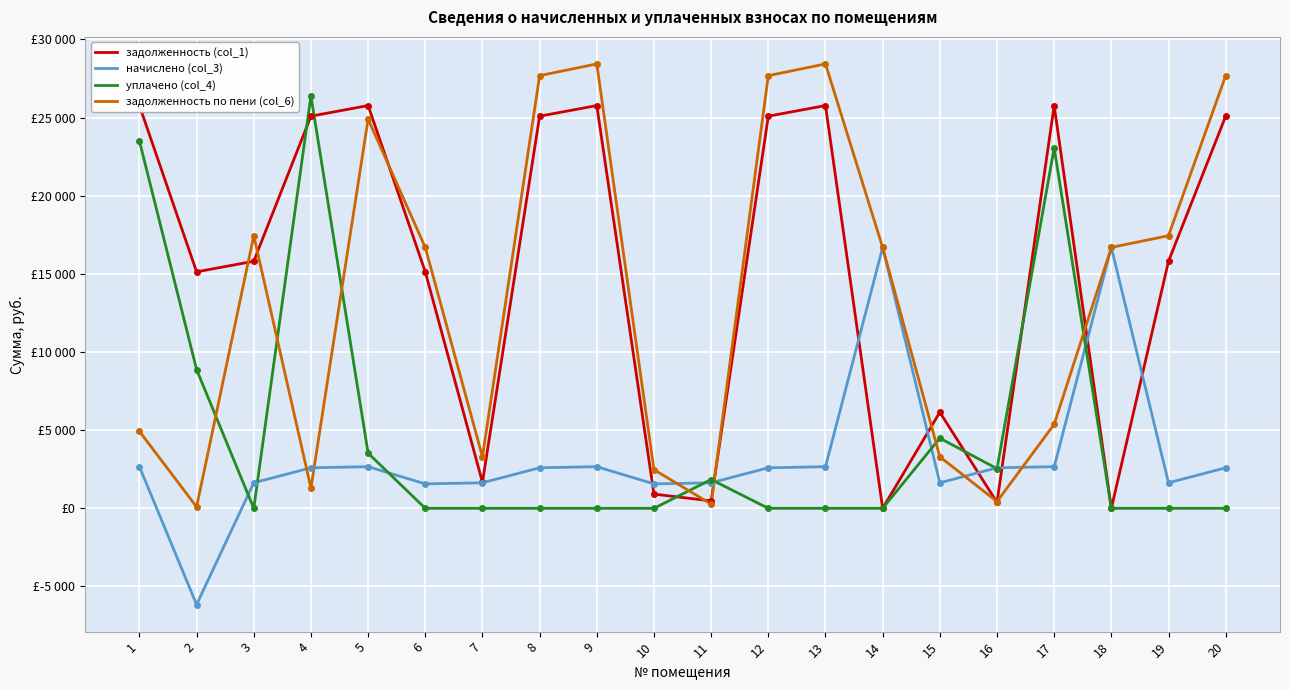

What is the average value of the начислено (col_3) series?

3240.5